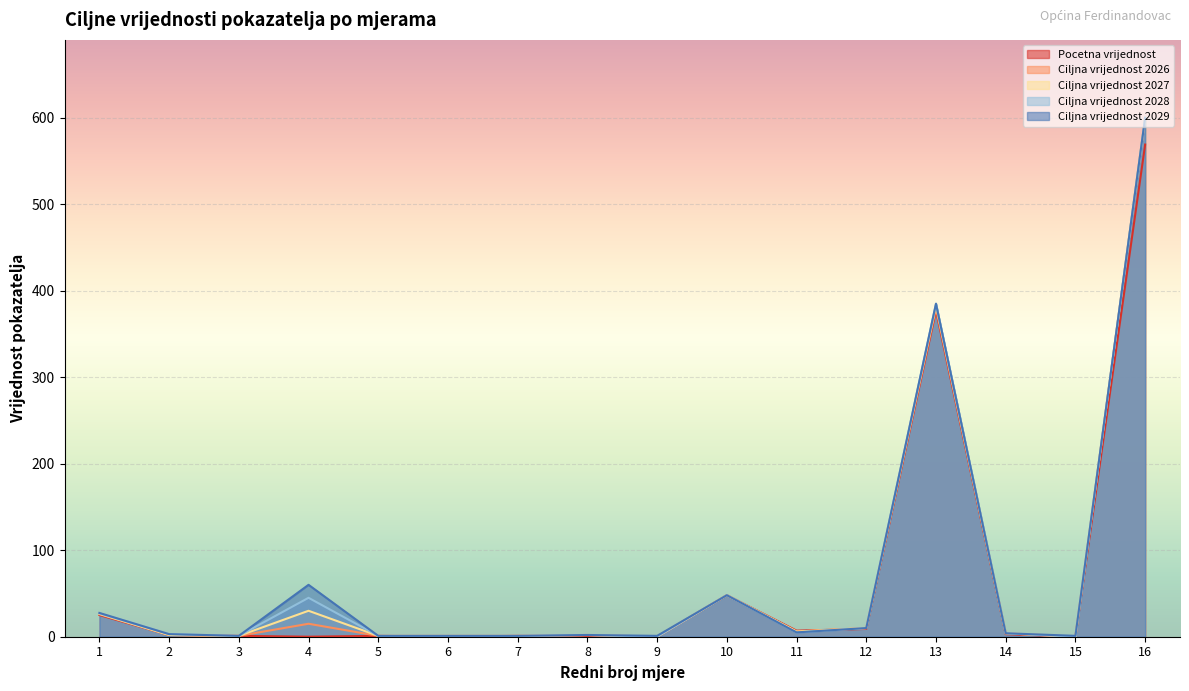

How many values in Ciljna vrijednost 2028 are above zero?

14